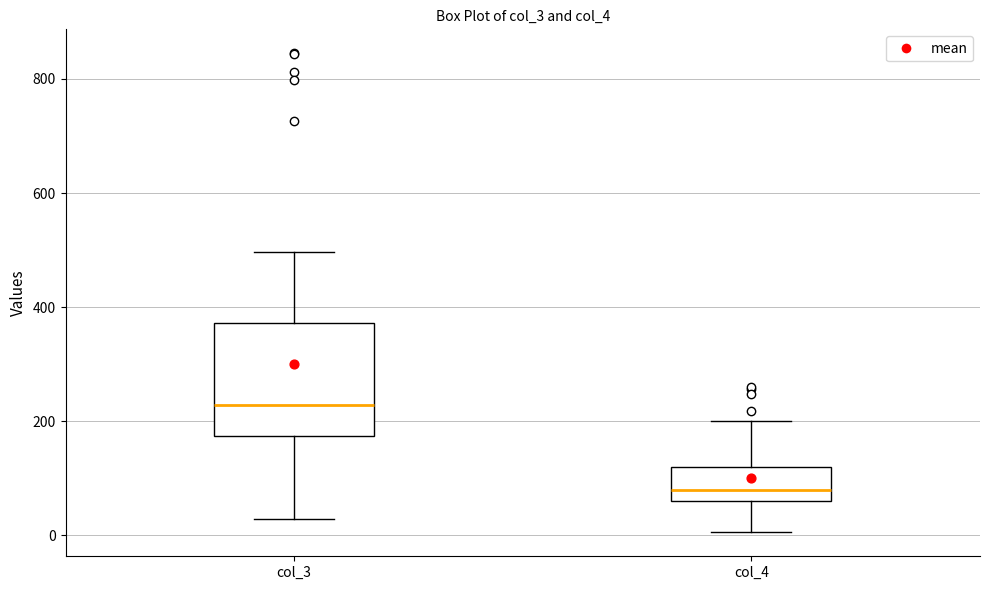

Reading left to right, read every box against the y-axis: the position of its median line, the range the box covers, and the ends of its whiskers. The values are not printed on the chart, so give them approximately, as read against the axis.

col_3: median 220, box 180 to 380, whiskers 20 to 500
col_4: median 80, box 60 to 120, whiskers 0 to 200